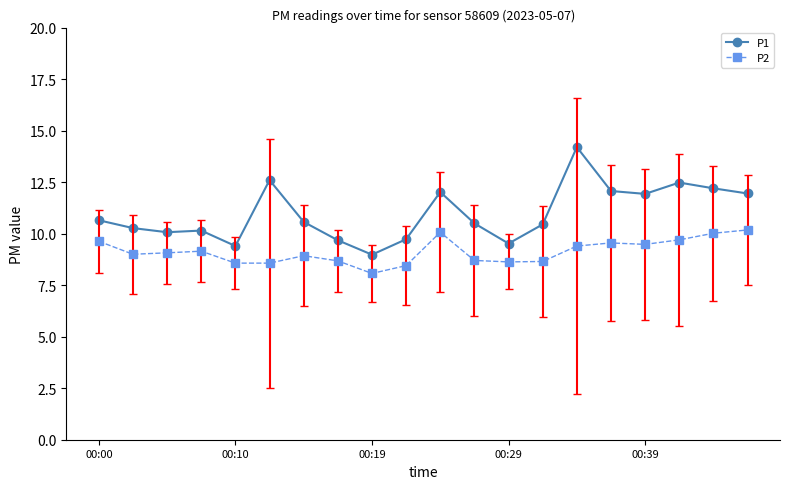

Which series has the widest spread of values?

P1